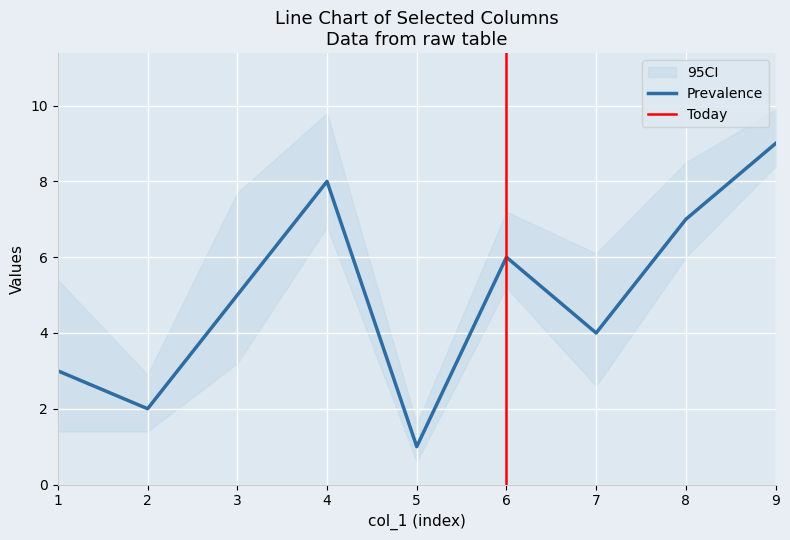

The value of Prevalence at 8 is 12. True or false?

False